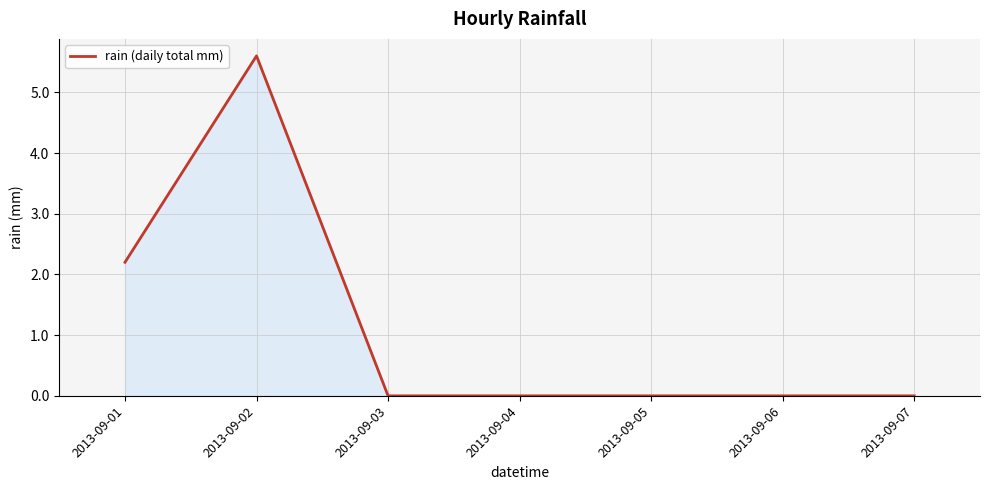

Which label corresponds to the largest value in the chart?

2013-09-02